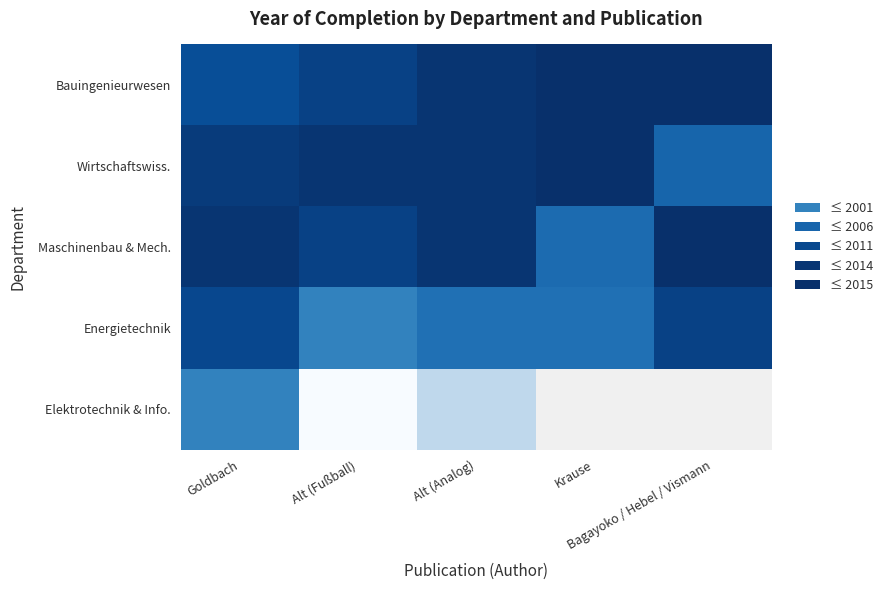

Which series has the largest range (max minus min)?

Elektrotechnik & Info.